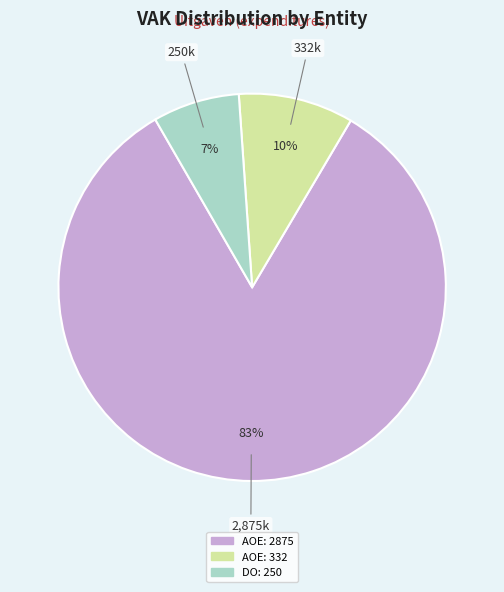

Does any single category account for the majority?

Yes